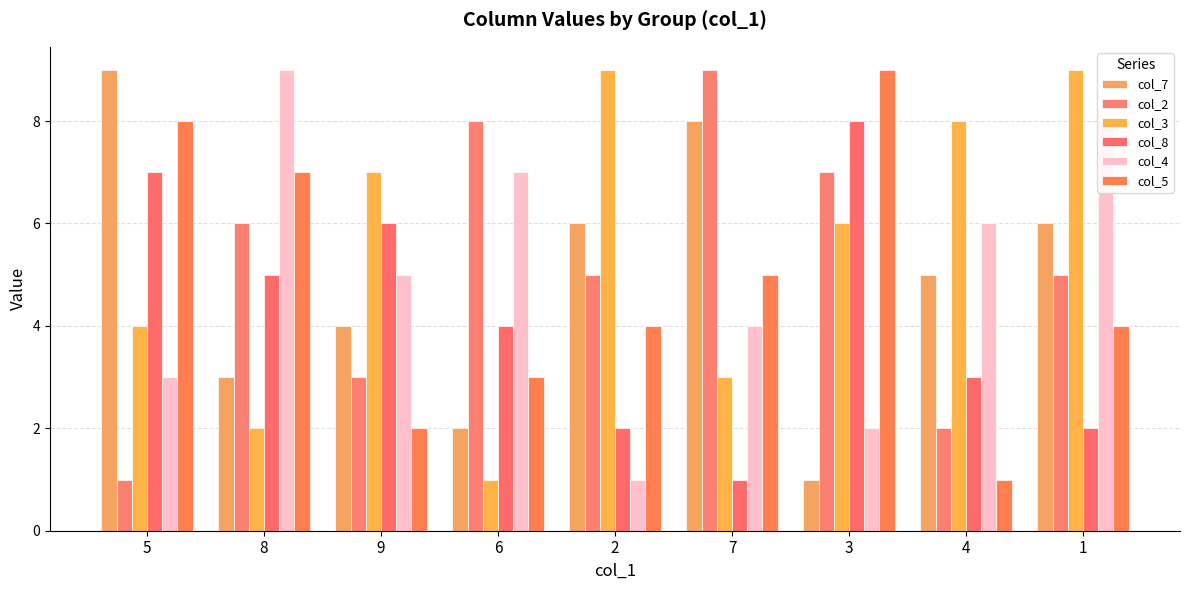

What is the difference between the highest and lowest values at 4?

7